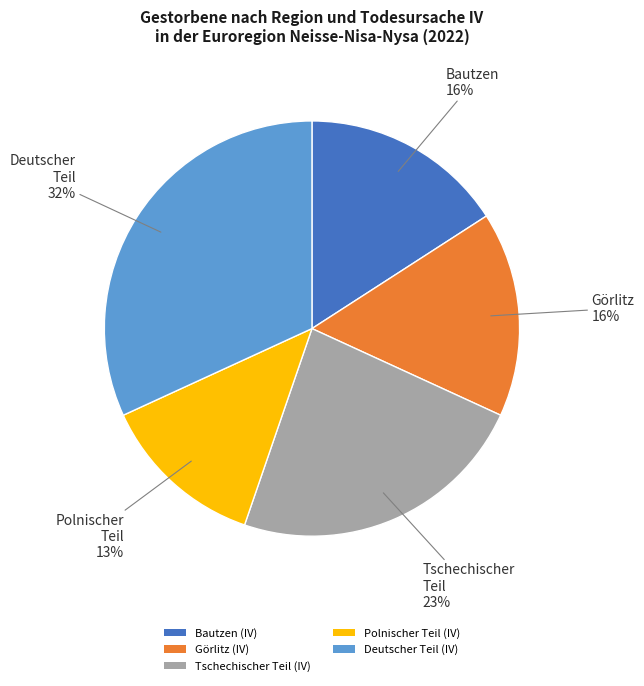

Between Deutscher Teil (IV) and Polnischer Teil (IV), which is larger?

Deutscher Teil (IV)